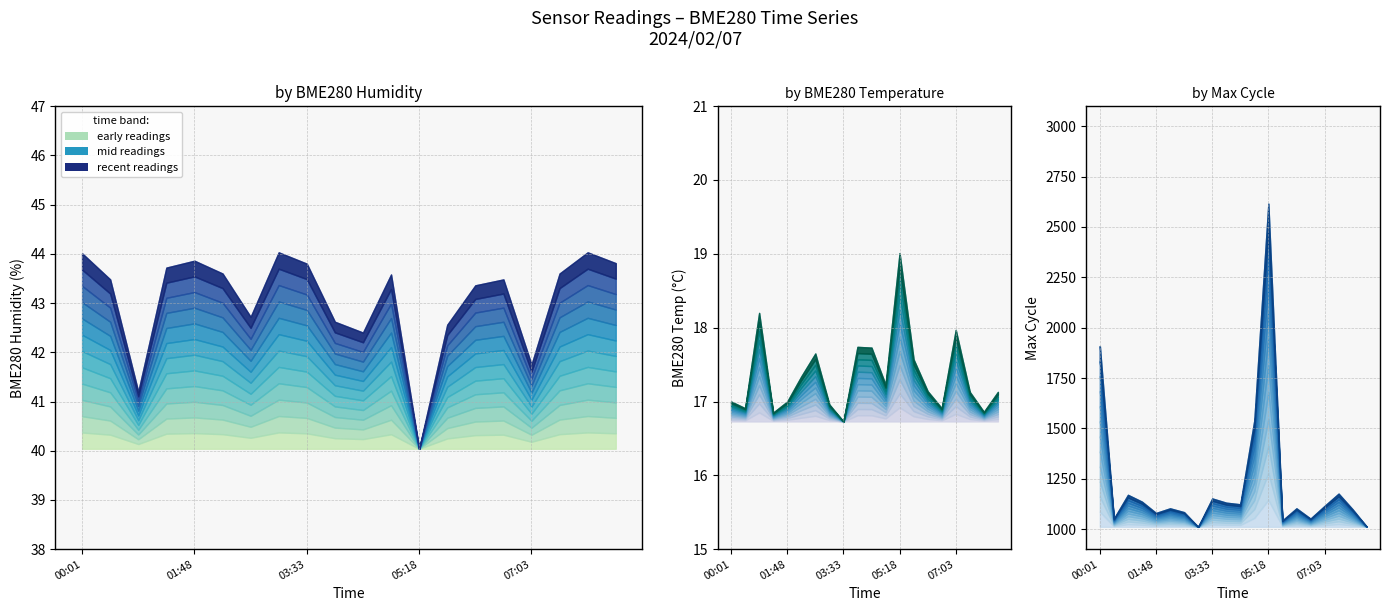

Reading right to left, transcribe all the data shown in this chart.

BME280_temperature: 17.1	16.9	17.1	18.0	16.9	17.1	17.6	19.0	17.2	17.7	17.7	16.7	17.0	17.6	17.3	17.0	16.9	18.2	16.9	17.0
BME280_humidity: 43.8	44.0	43.6	41.8	43.5	43.4	42.6	40.0	43.6	42.4	42.6	43.8	44.0	42.7	43.6	43.9	43.7	41.2	43.5	44.0
Min_cycle: 28.0	28.0	28.0	28.0	28.0	28.0	28.0	28.0	28.0	28.0	28.0	28.0	28.0	28.0	28.0	28.0	28.0	28.0	28.0	28.0
Max_cycle: 1012.0	1098.0	1176.0	1115.0	1052.0	1103.0	1043.0	2616.0	1540.0	1123.0	1131.0	1152.0	1011.0	1084.0	1103.0	1080.0	1136.0	1170.0	1052.0	1909.0